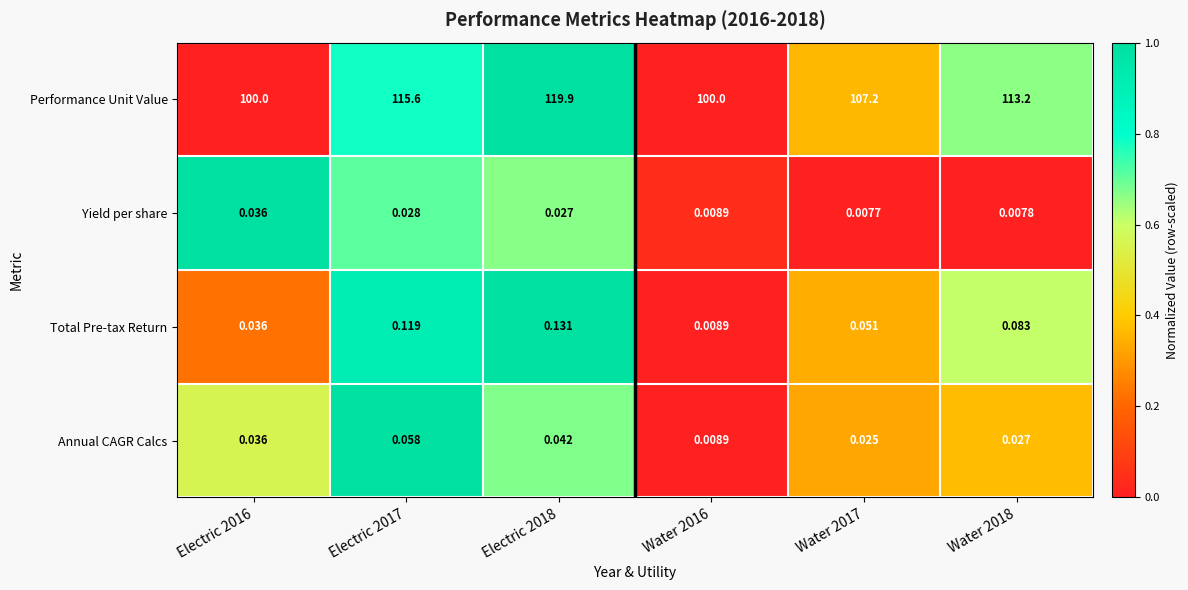

Between Electric 2016 and Electric 2018, which series saw the biggest shift?

Performance Unit Value